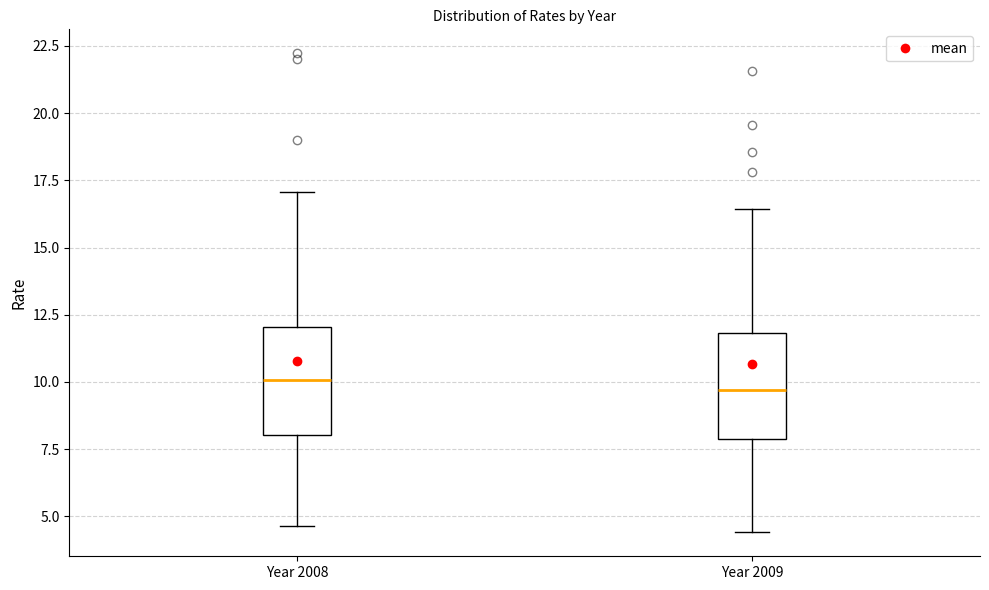

Reading left to right, transcribe this box plot: for each box, give where its median line is, the range the box spans, and where its two whiskers end, as read against the y-axis. The values are not printed on the chart, so give them approximately, as read against the axis.

Year 2008: median 10.0, box 8.0 to 12.0, whiskers 4.5 to 17.0
Year 2009: median 9.5, box 8.0 to 12.0, whiskers 4.5 to 16.5